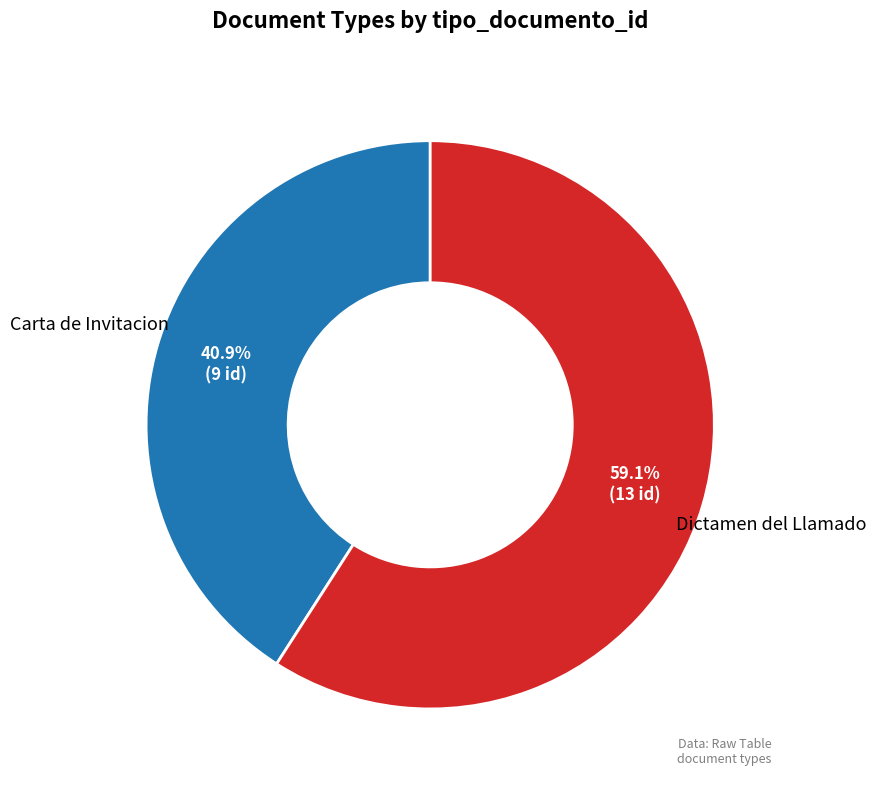

What is the largest slice in the pie chart?

Dictamen del Llamado